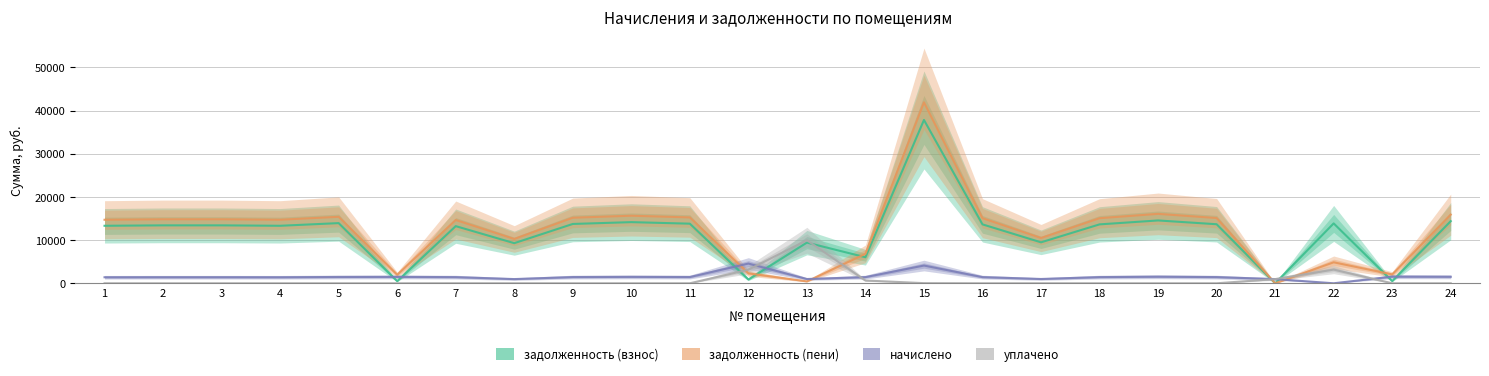

Where is начислено nearest to the value 2282?

23